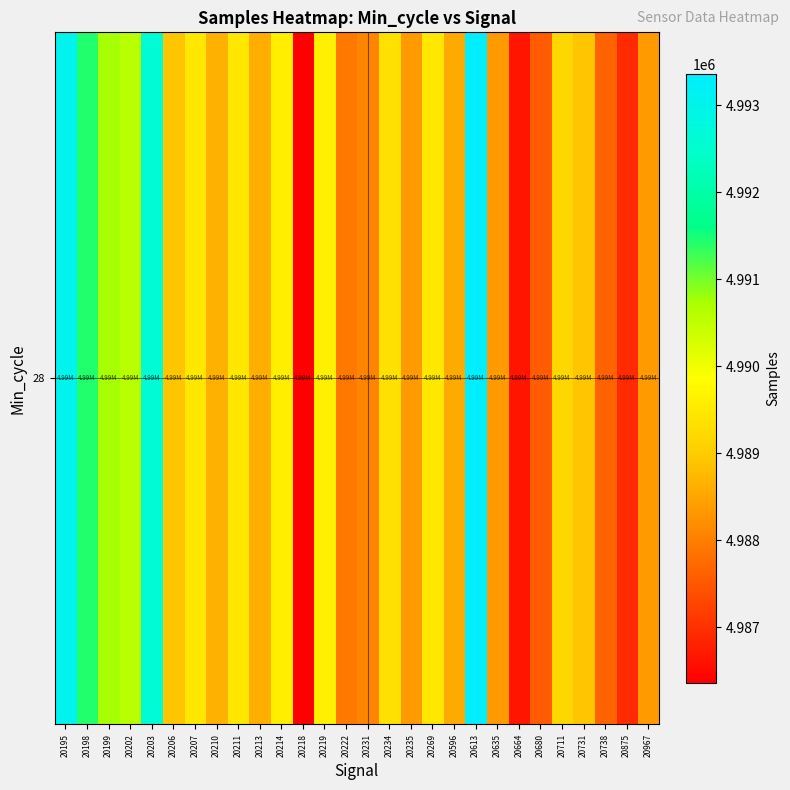

What is the difference between the second highest and minimum values?

6680